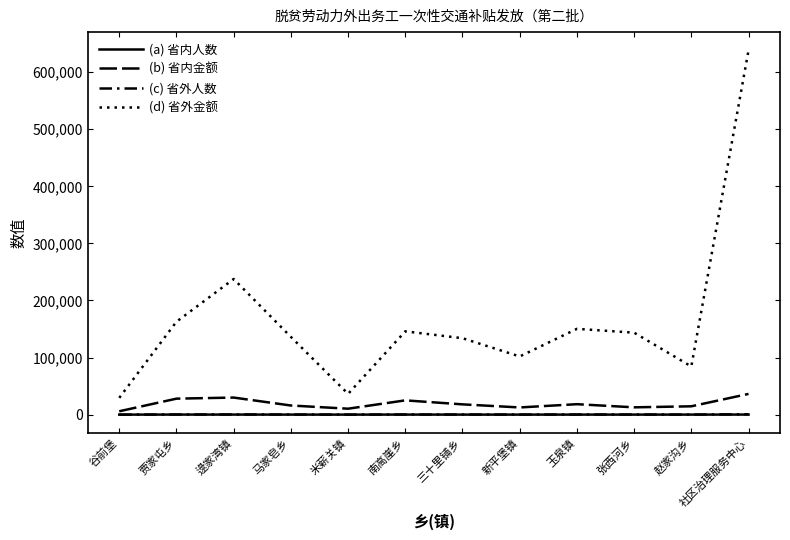

How many lines are shown in the chart?

4